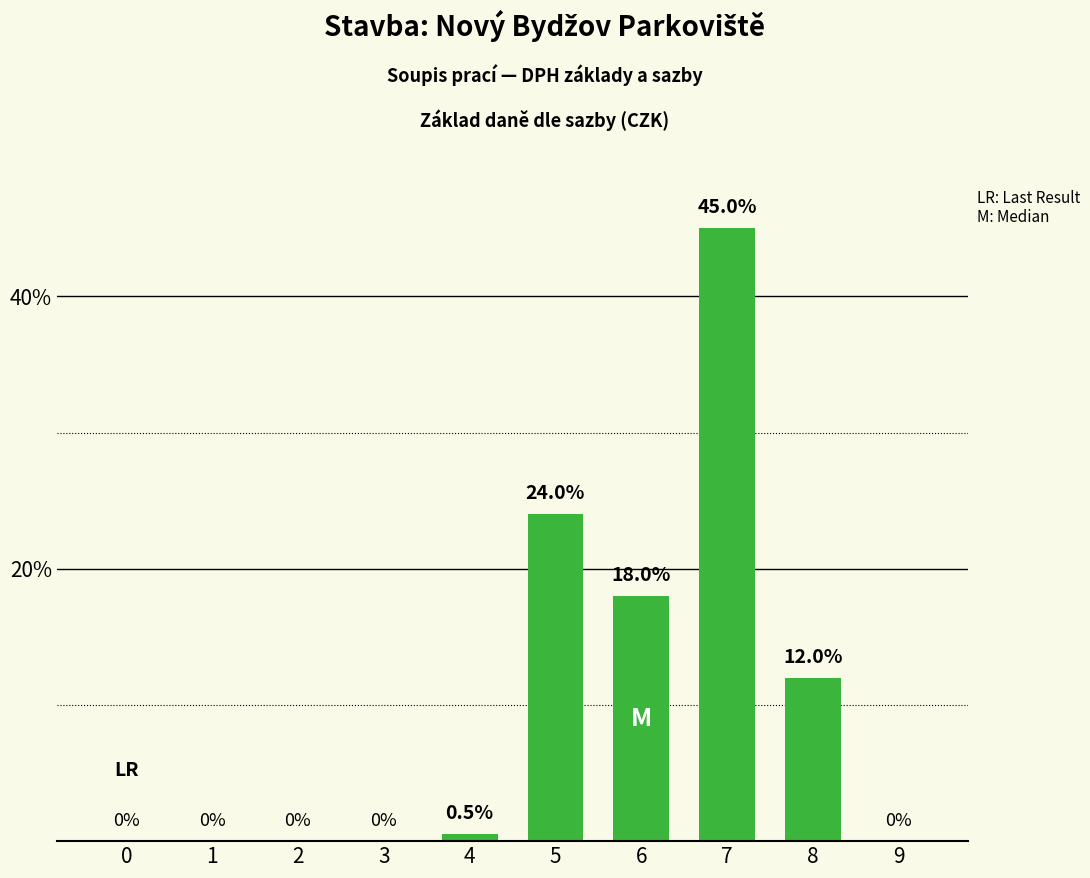

Are the bars grouped side by side (vs. stacked)?

No